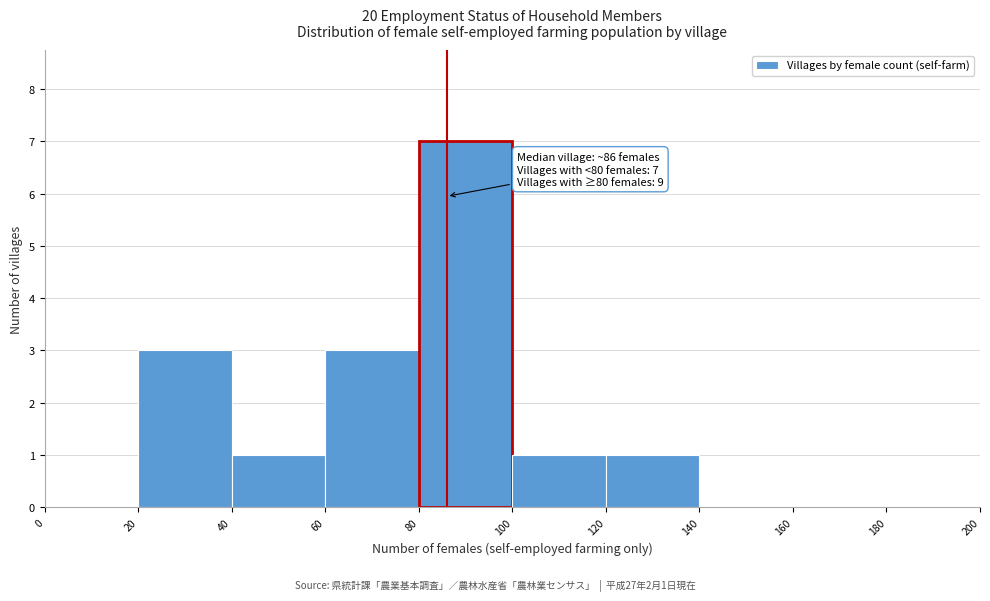

Over which range of the x-axis is the bar tallest?

80 to 100